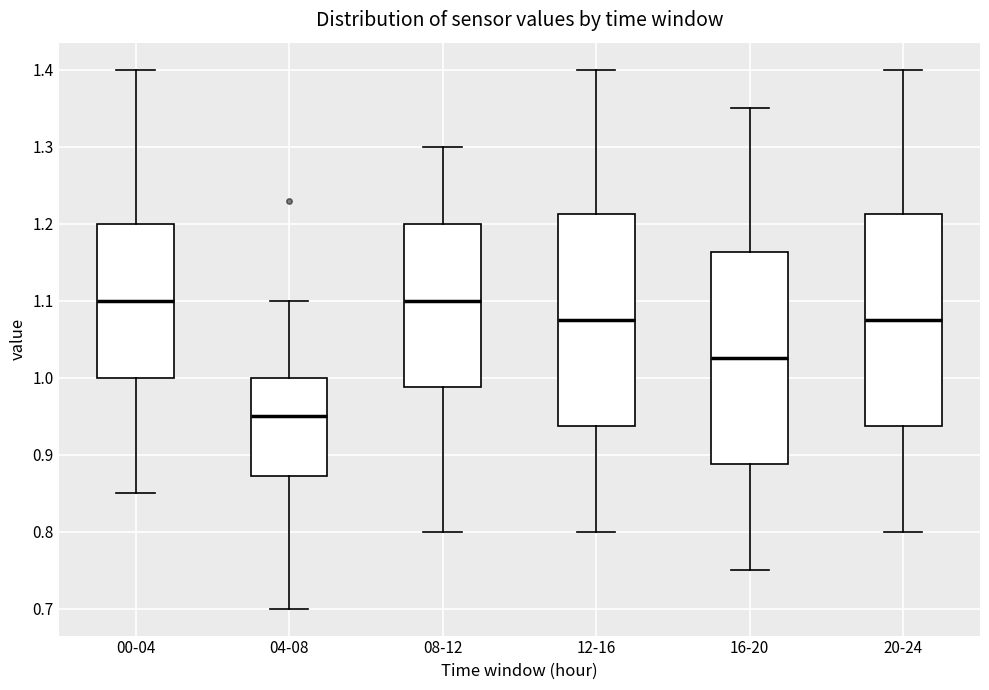

Which box has the lowest median line?

04-08